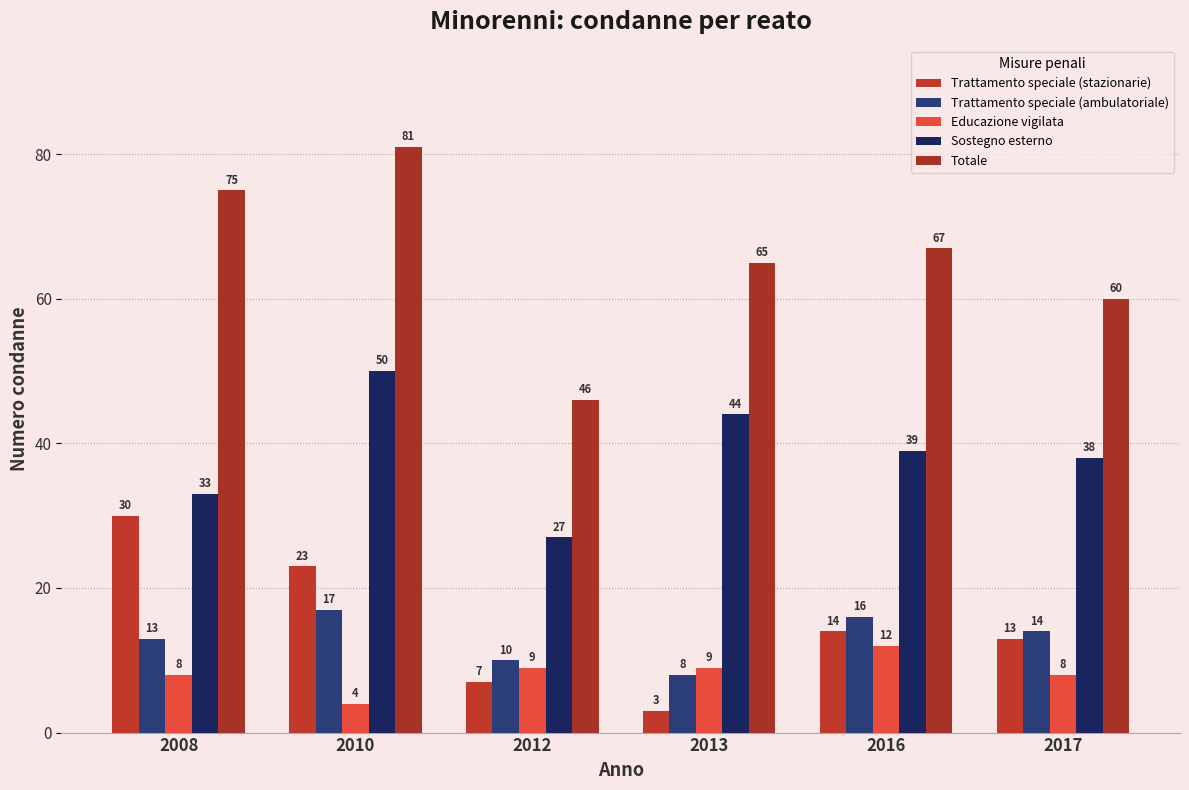

Reading left to right, what are all the values shown in this chart?

Trattamento speciale (stazionarie): 2008=30	2010=23	2012=7	2013=3	2016=14	2017=13
Trattamento speciale (ambulatoriale): 2008=13	2010=17	2012=10	2013=8	2016=16	2017=14
Educazione vigilata: 2008=8	2010=4	2012=9	2013=9	2016=12	2017=8
Sostegno esterno: 2008=33	2010=50	2012=27	2013=44	2016=39	2017=38
Totale: 2008=75	2010=81	2012=46	2013=65	2016=67	2017=60